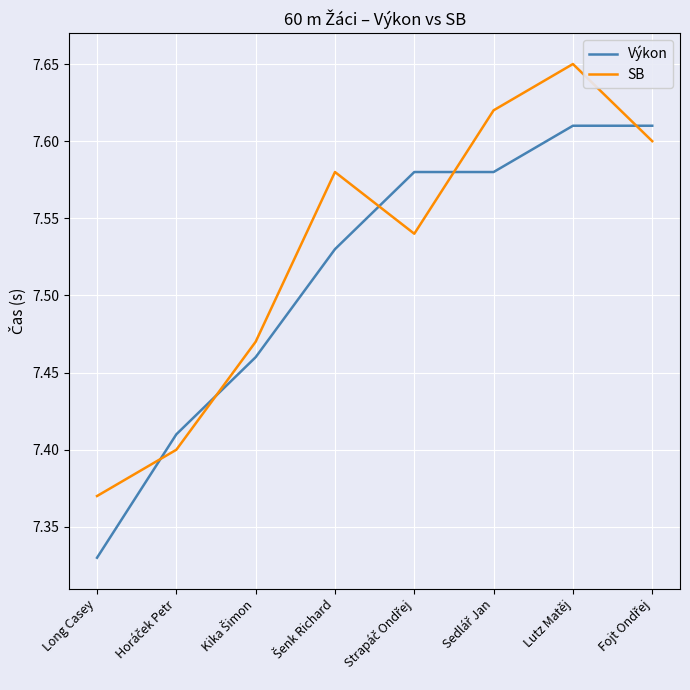

How many distinct data groups are displayed?

2